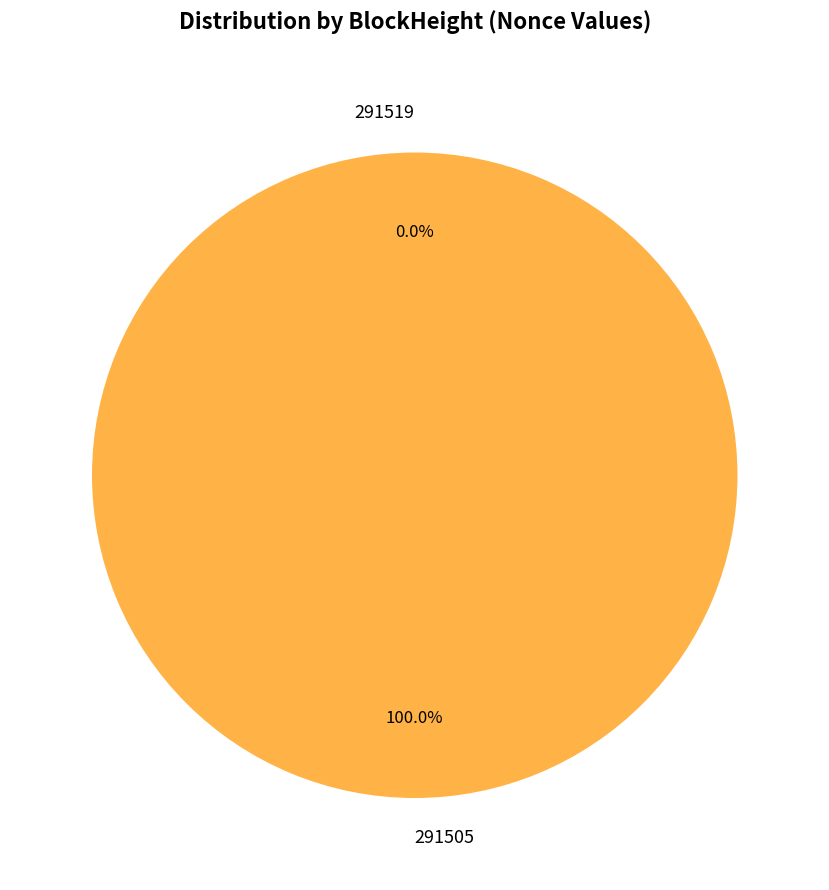

What percentage is the 291505 slice, to the nearest percent?

100%